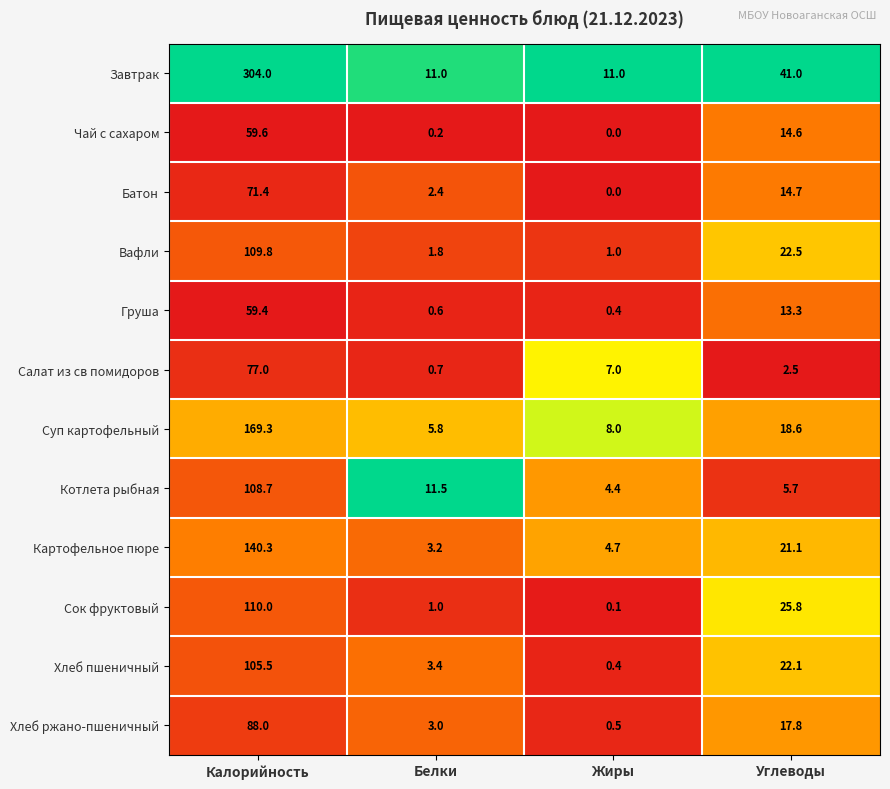

What is the sum of the Хлеб пшеничный values at Углеводы and Калорийность?

127.6